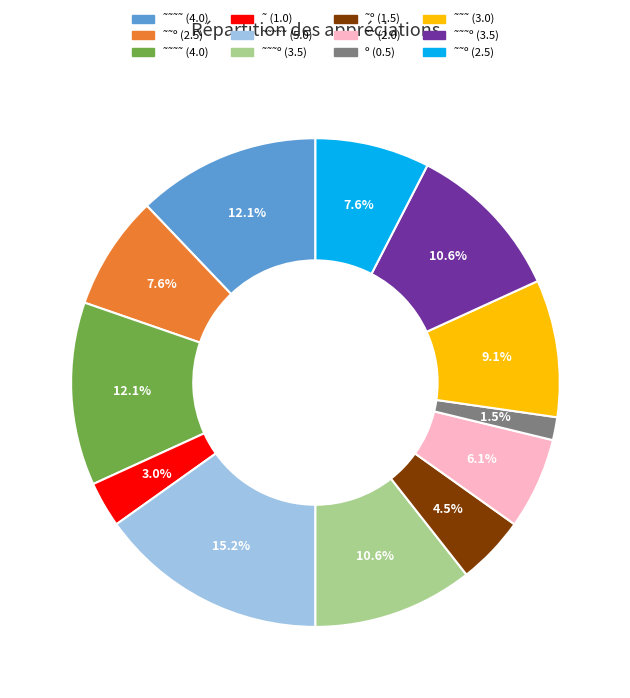

Does any single category account for the majority?

No